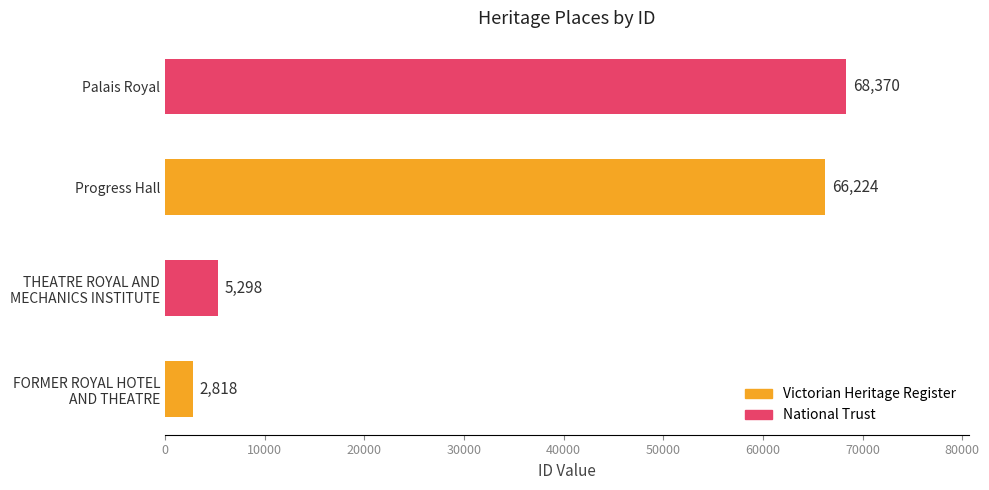

List the labels in order of value, smallest first.

FORMER ROYAL HOTEL
AND THEATRE, THEATRE ROYAL AND
MECHANICS INSTITUTE, Progress Hall, Palais Royal